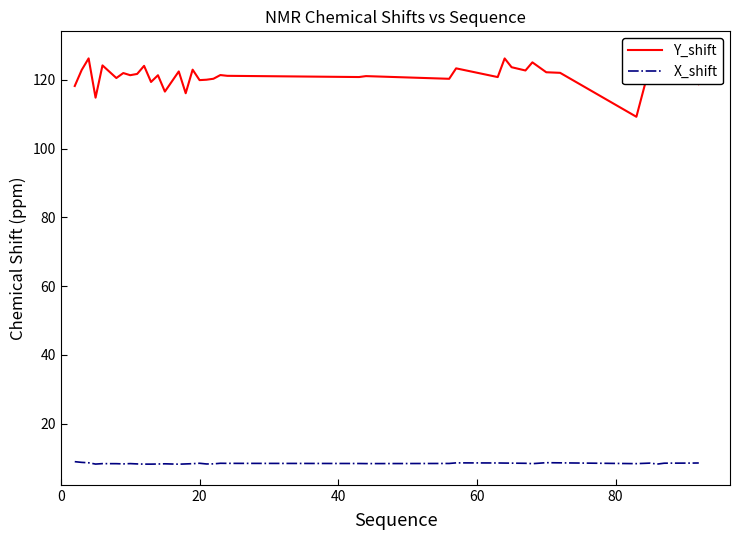

In X_shift, how many points are lower than both neighbors (excluding endpoints)?

10